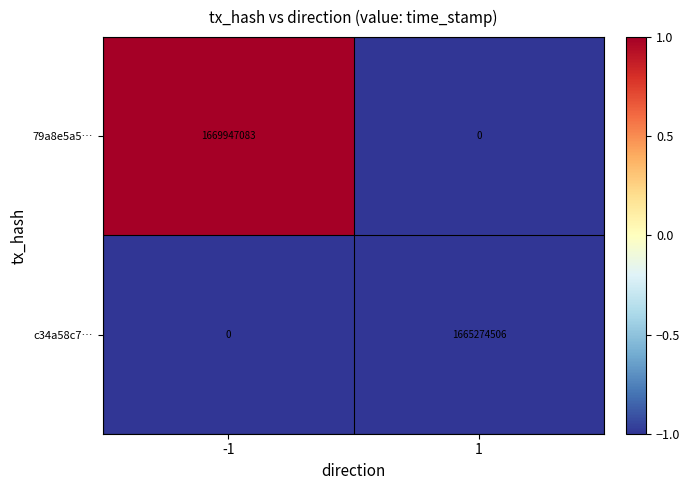

What is the spread (max minus min) of values at -1?

1669947083